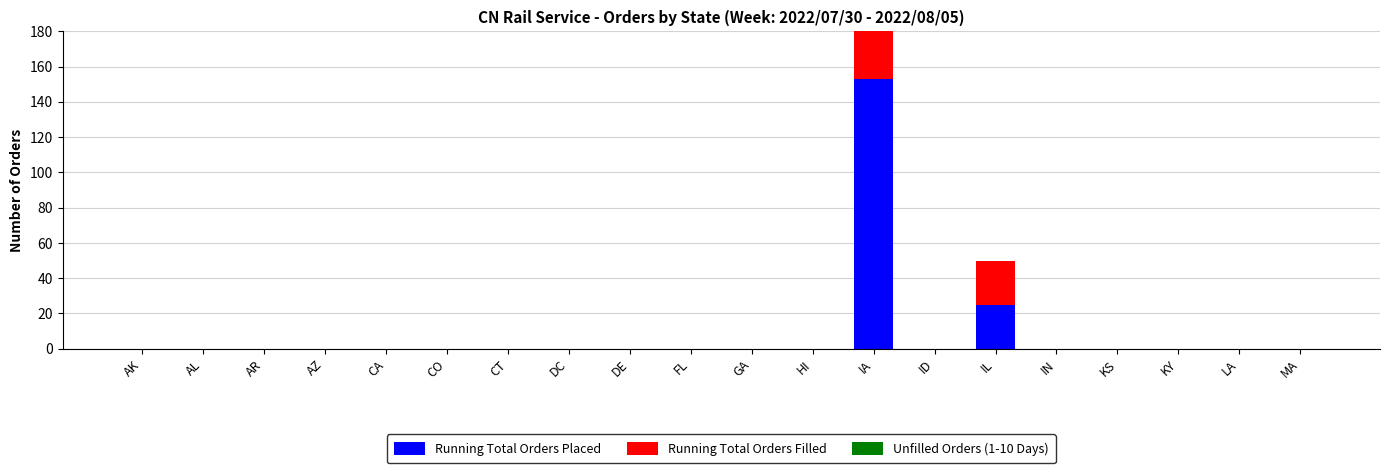

What is the greatest value displayed?

153